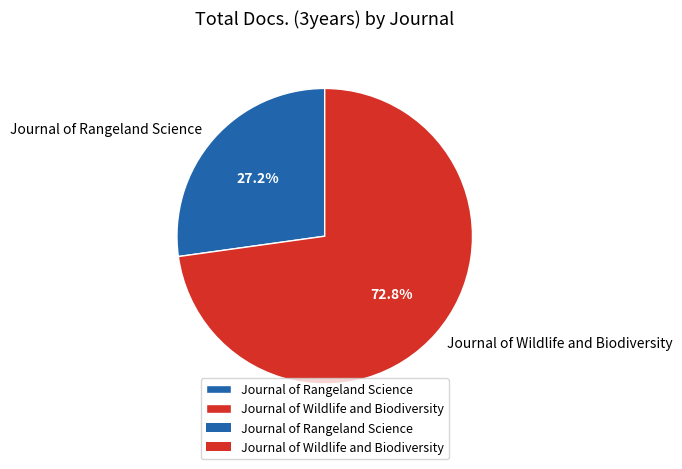

Count the number of slices in the pie.

2